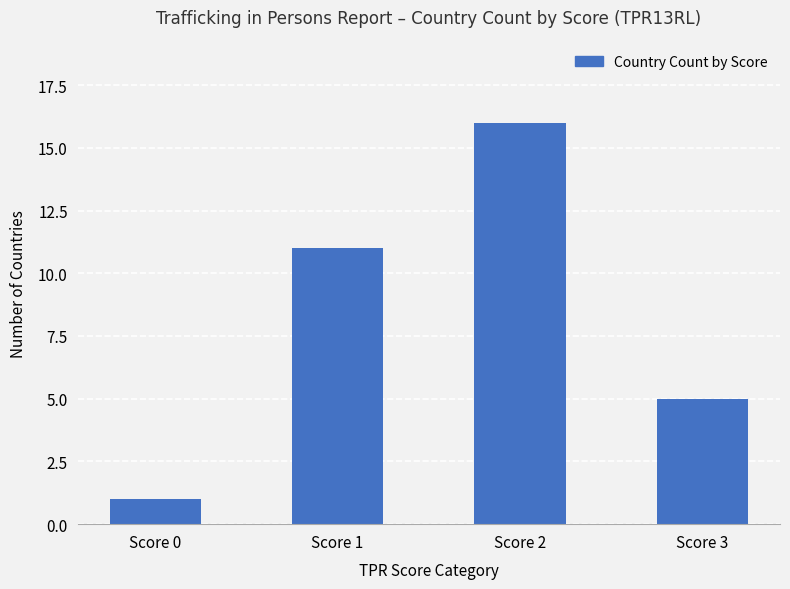

How many series are shown in this chart?

1